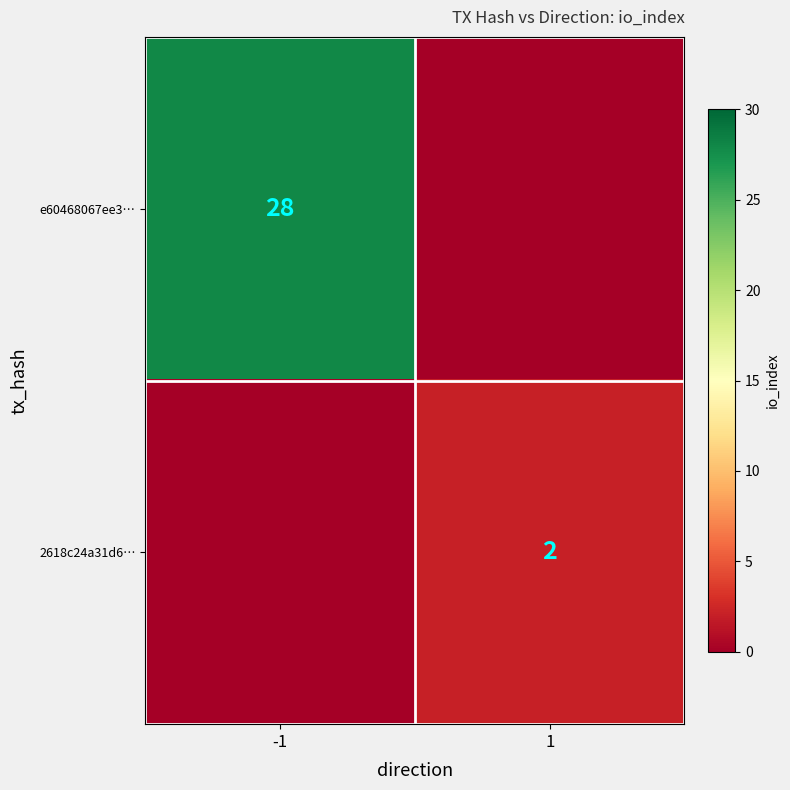

Is it true that e60468067ee3… equals 28 at -1?

True